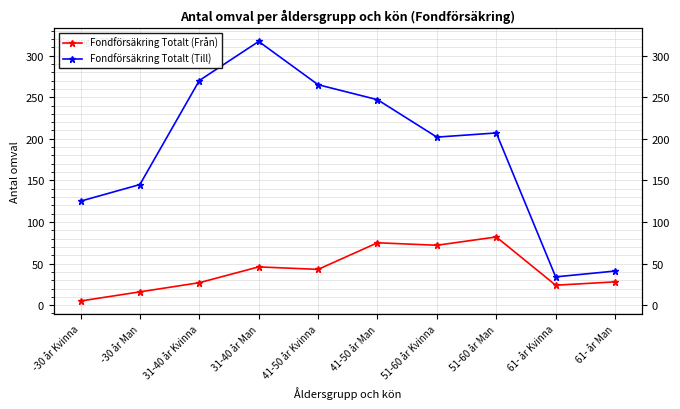

True or false: Fondförsäkring Totalt (Till) has a value of 145 at -30 år Man.

True